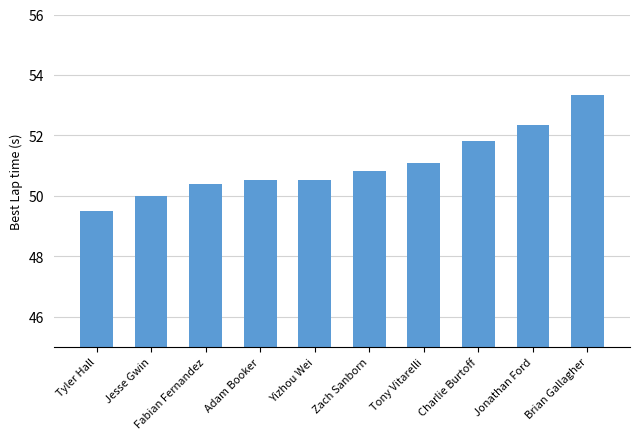

What is the approximate value at Jonathan Ford?

52.3